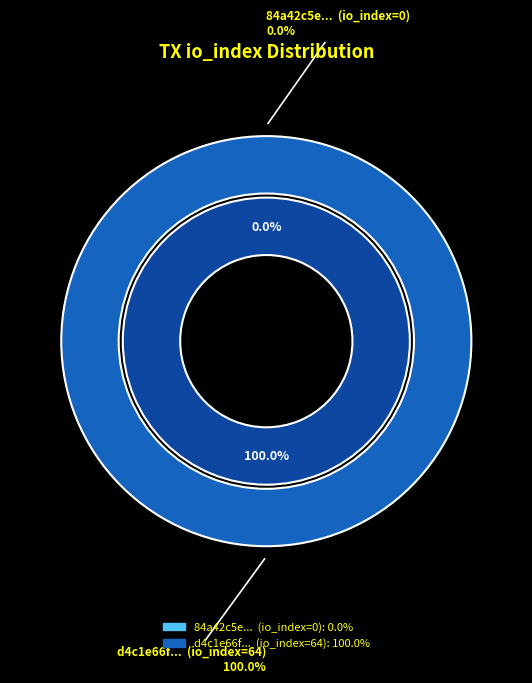

Is direction=1 (io_index=64) the majority of the pie?

Yes